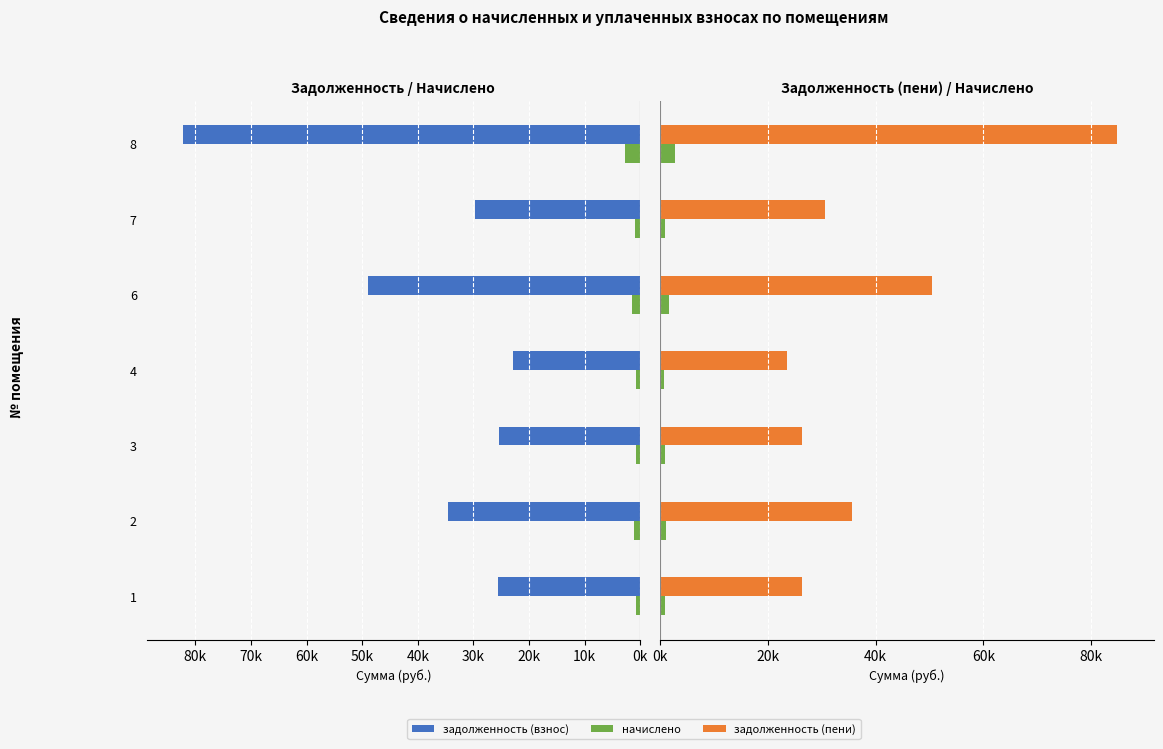

Which has a higher value, 7 or 2?

2